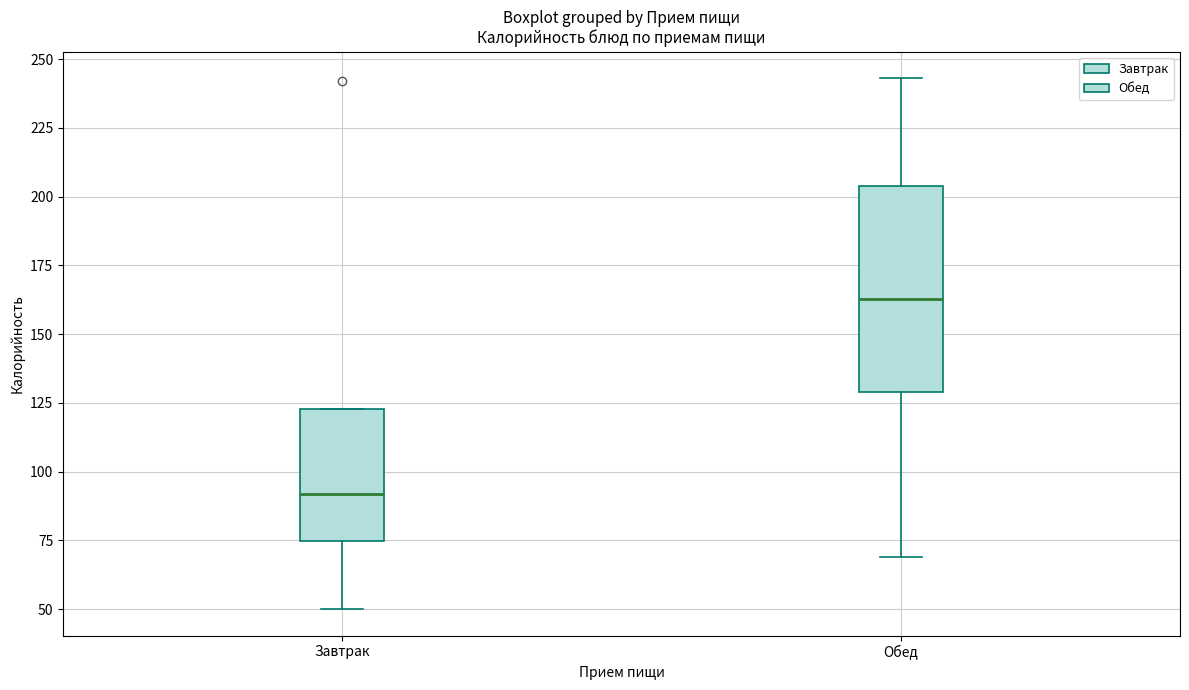

Comparing the boxes themselves (not the whiskers), which one is the tallest?

Обед